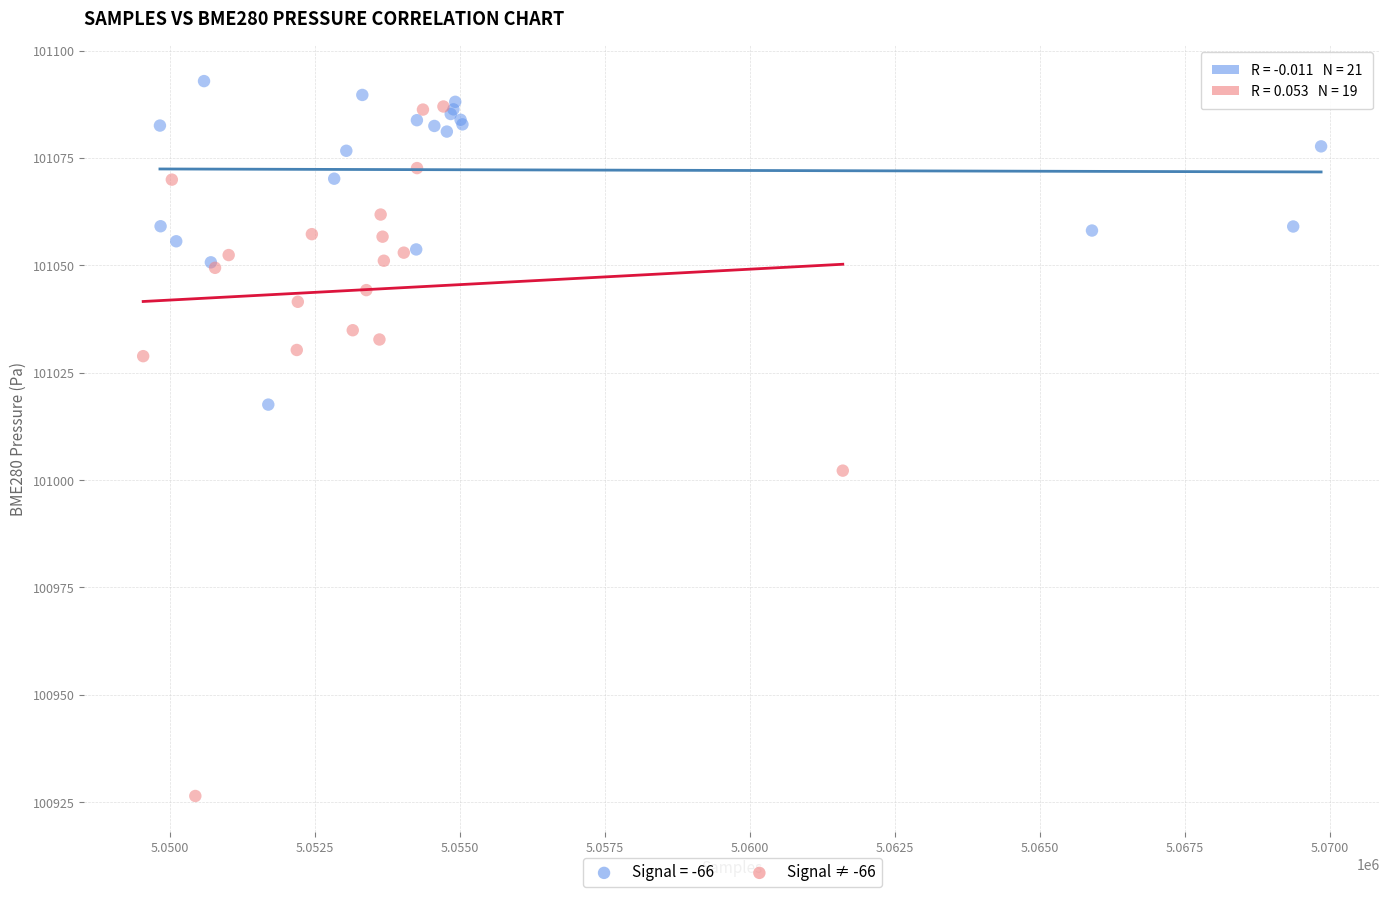

Which series contains the lowest Y value?

Signal ≠ -66